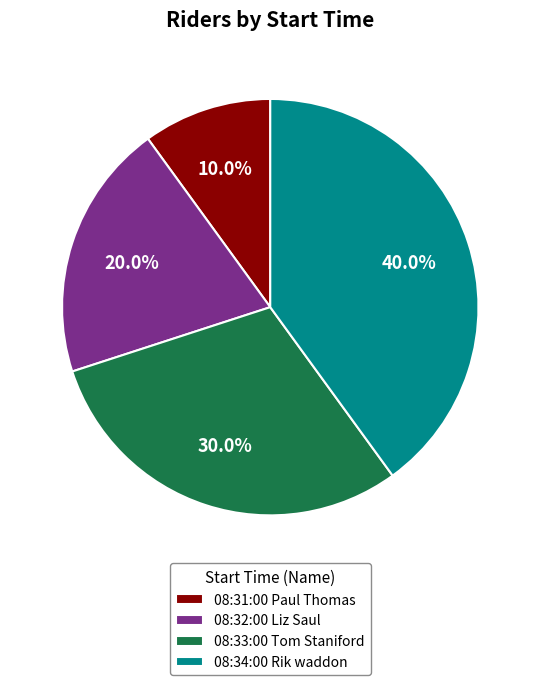

To the nearest percent, what portion does 08:33:00 Tom Staniford represent?

30%